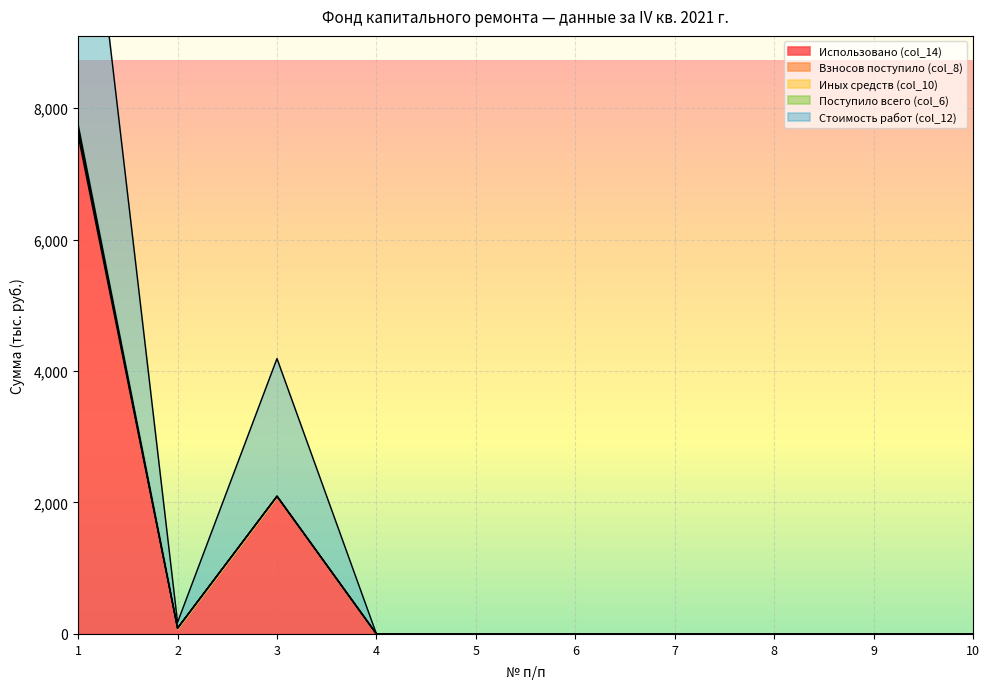

At which category is the sum across all series the highest?

1